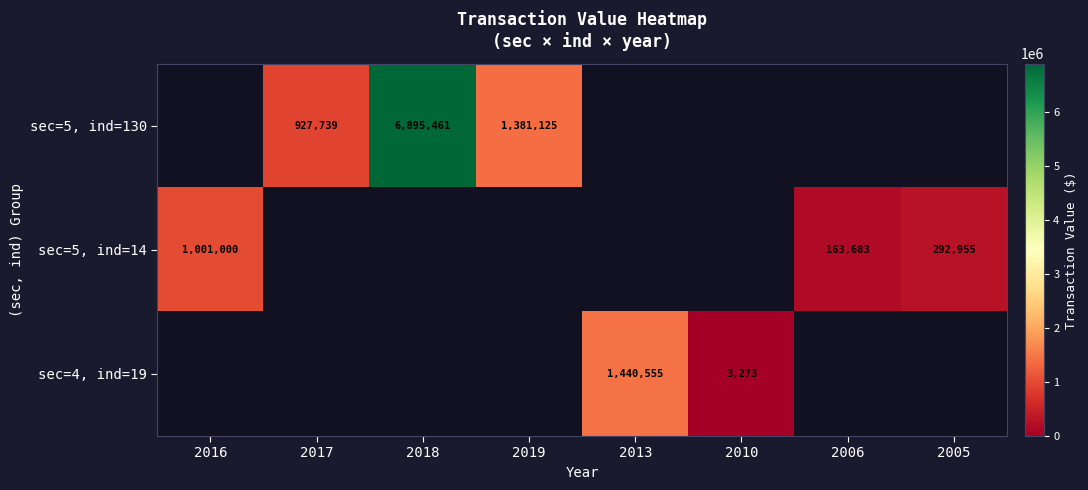

Is it true that sec=5, ind=14 equals 1683660 at 2016?

False